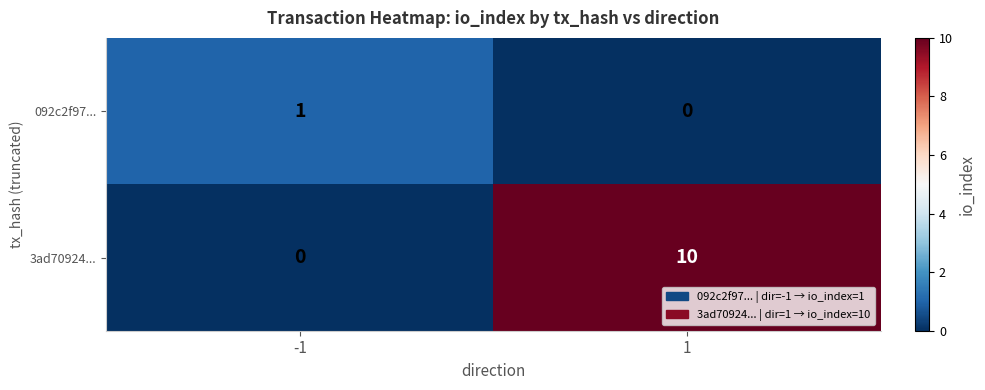

Which series changed the most between -1 and 1?

3ad70924...